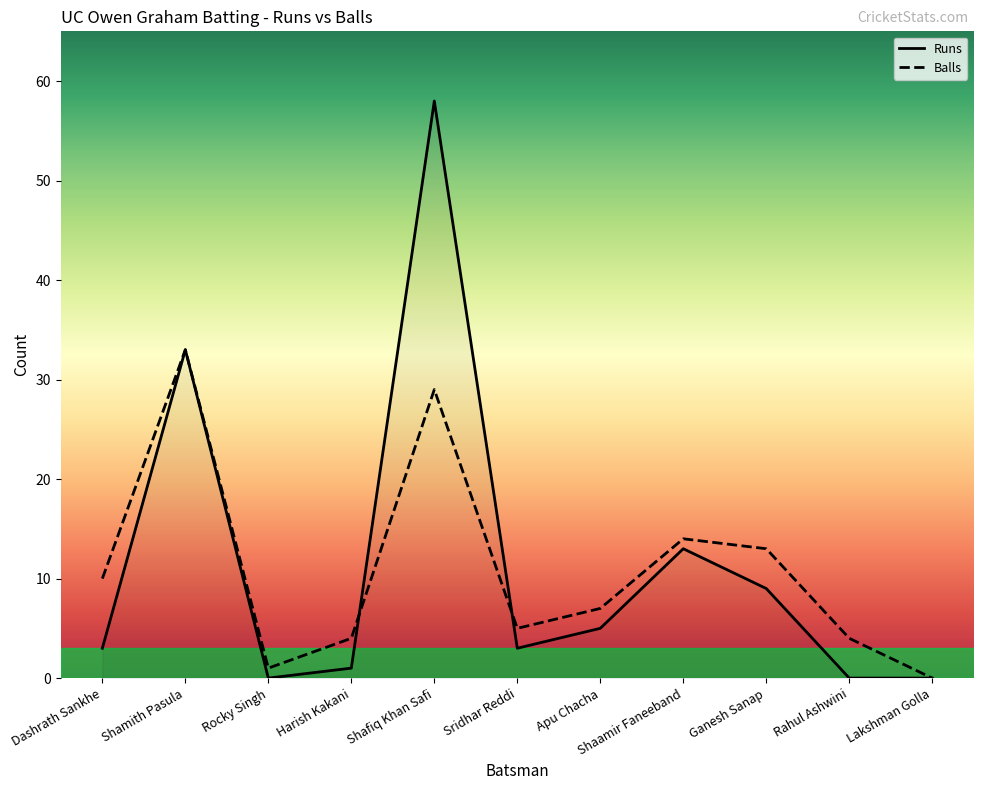

What position from the right is Rahul Ashwini?

2